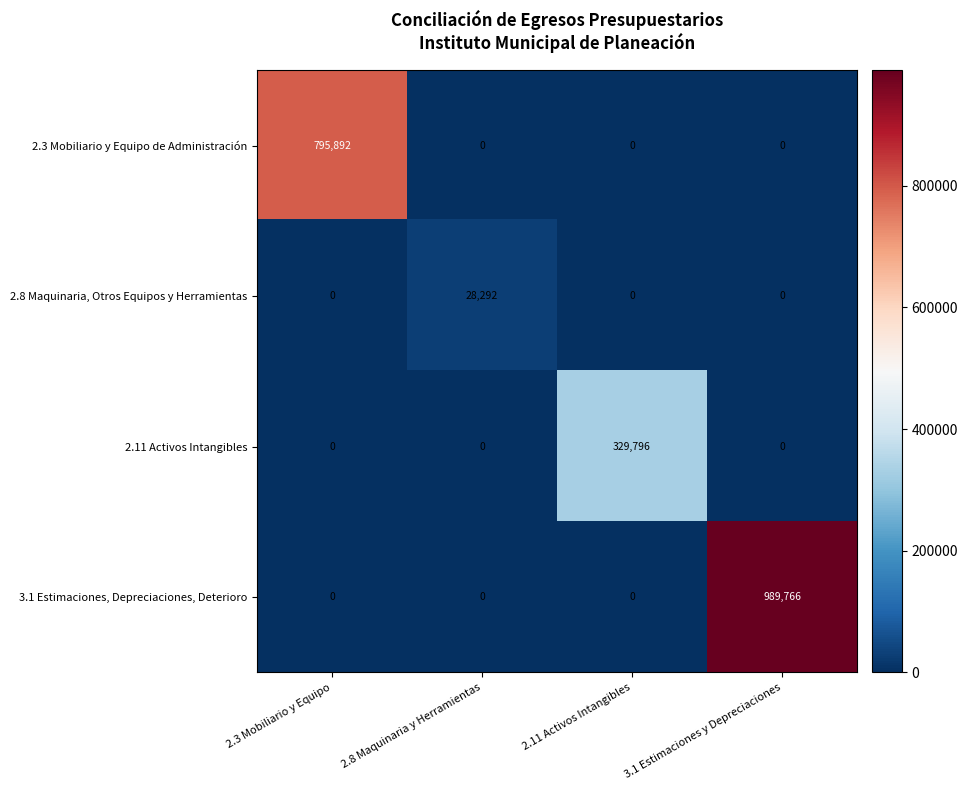

The value of 3.1 Estimaciones, Depreciaciones, Deterioro at 2.3 Mobiliario y Equipo is 0. True or false?

True